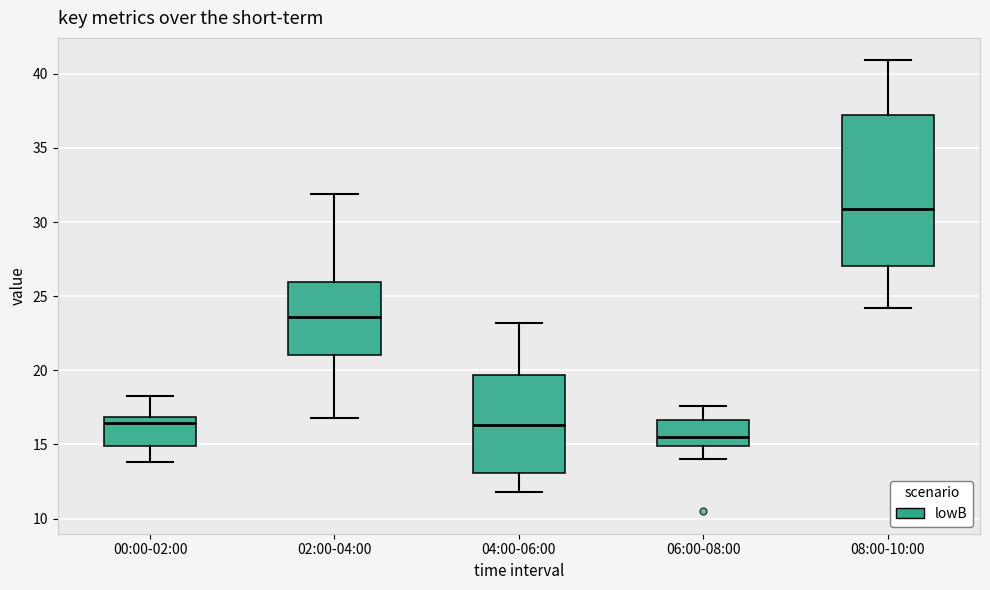

Reading left to right, read every box against the y-axis: the position of its median line, the range the box covers, and the ends of its whiskers. The values are not printed on the chart, so give them approximately, as read against the axis.

00:00-02:00: median 16.5, box 15.0 to 17.0, whiskers 14.0 to 18.5
02:00-04:00: median 23.5, box 21.0 to 26.0, whiskers 17.0 to 32.0
04:00-06:00: median 16.5, box 13.0 to 19.5, whiskers 12.0 to 23.0
06:00-08:00: median 15.5, box 15.0 to 16.5, whiskers 14.0 to 17.5
08:00-10:00: median 31.0, box 27.0 to 37.5, whiskers 24.0 to 41.0